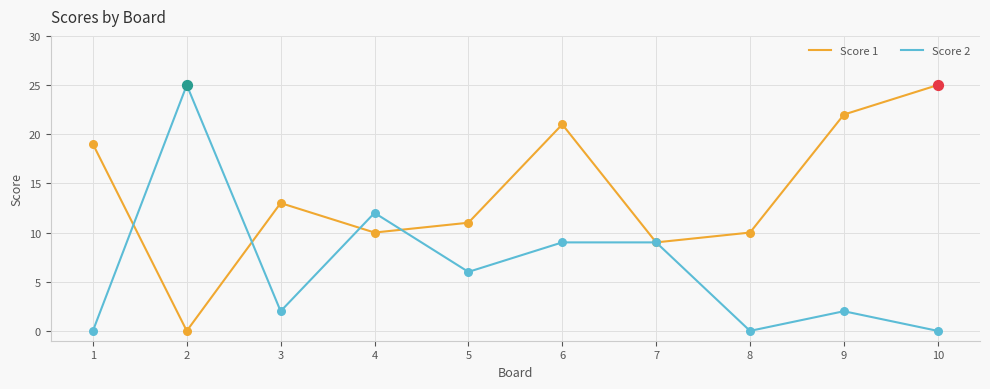

At how many categories does at least one series exceed 14?

5